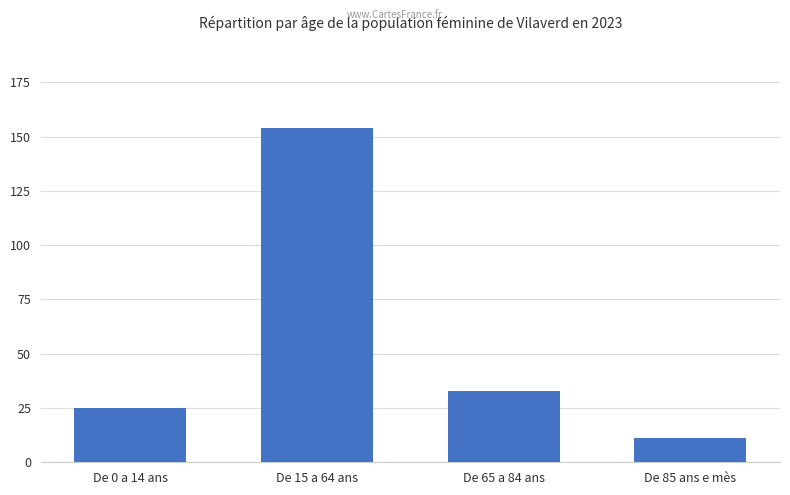

What is the average value?

56